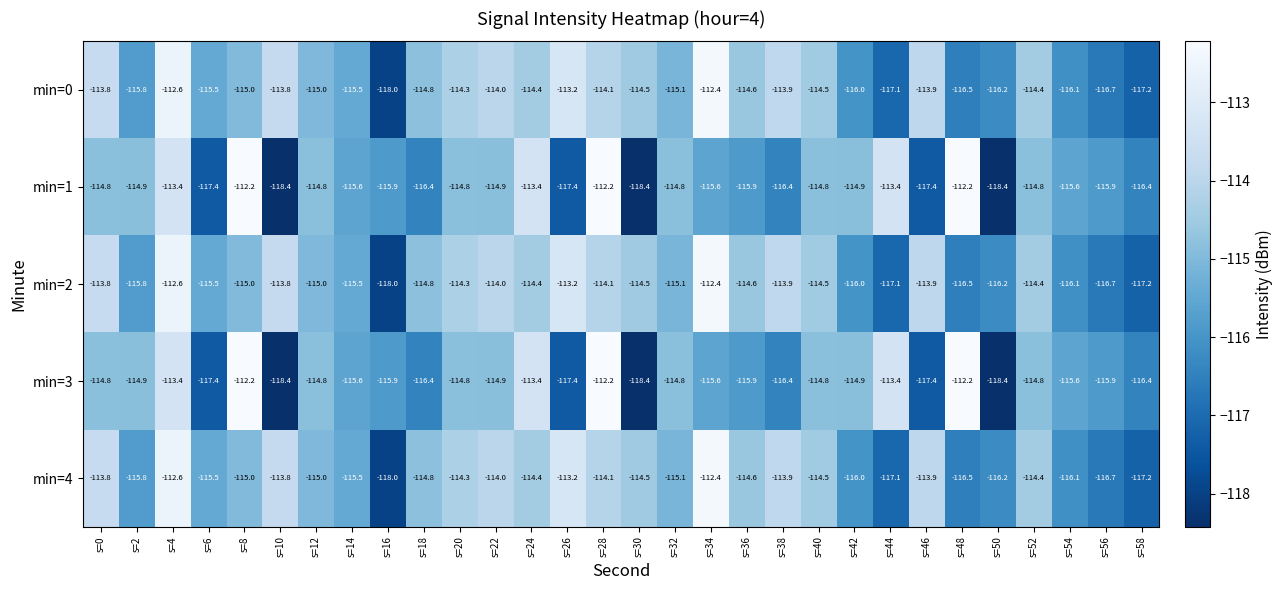

Is the value of min=1 at s=22 greater than the value of min=2 at s=44?

Yes